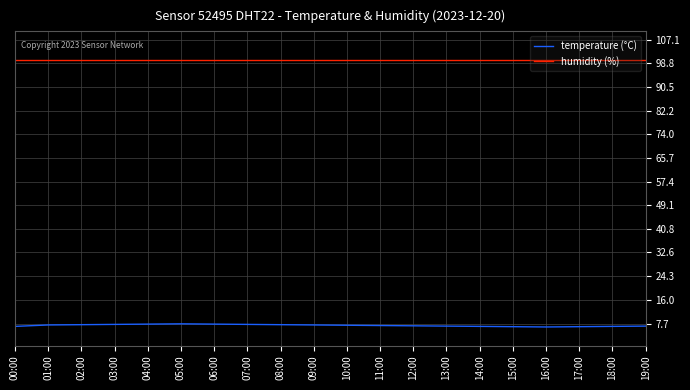

Is it true that temperature (°C) equals 6.7 at 00:00?

True